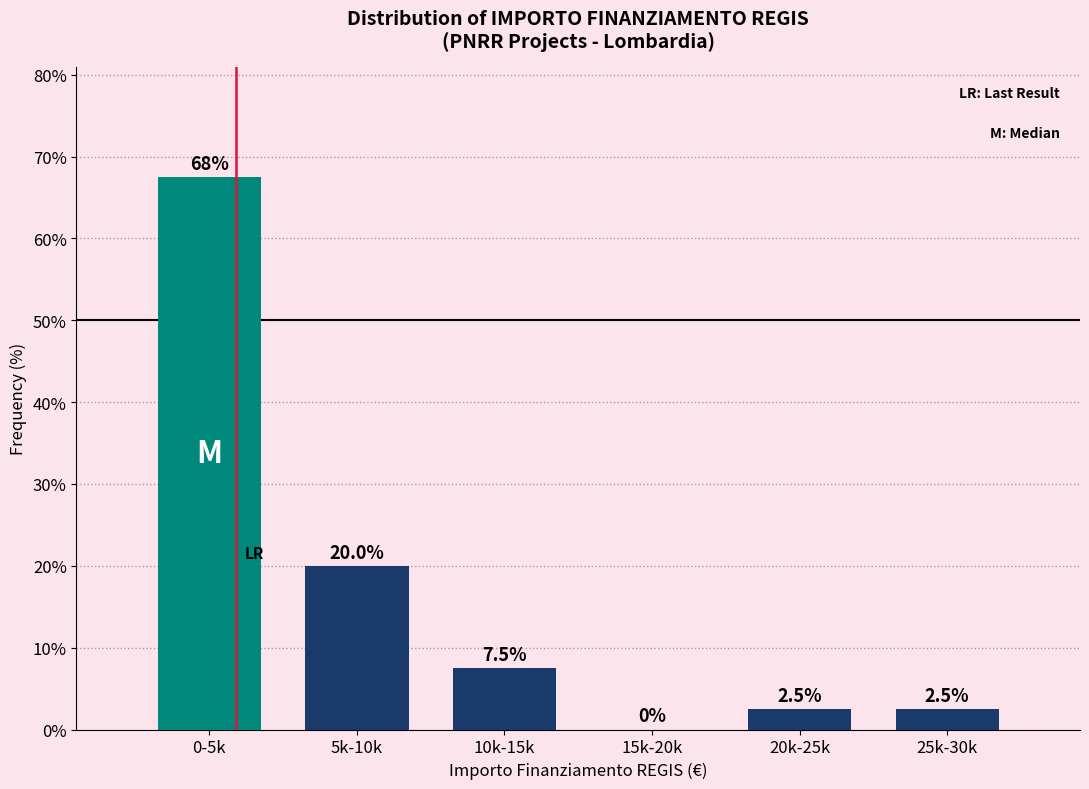

Reading left to right, transcribe all the data shown in this chart.

0-5k=67.5	5k-10k=20.0	10k-15k=7.5	15k-20k=0.0	20k-25k=2.5	25k-30k=2.5